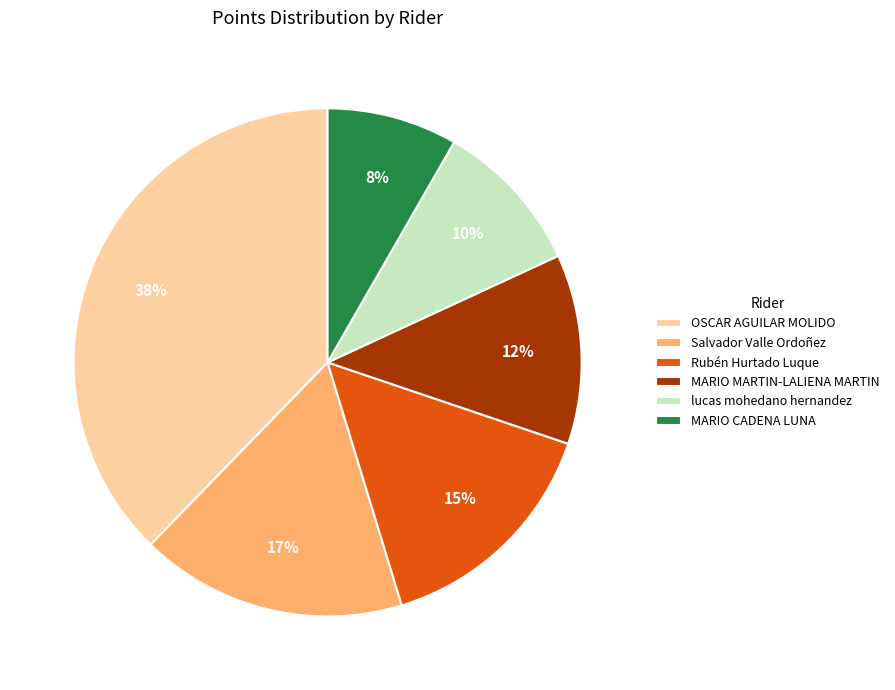

How many slices are in this pie chart?

6